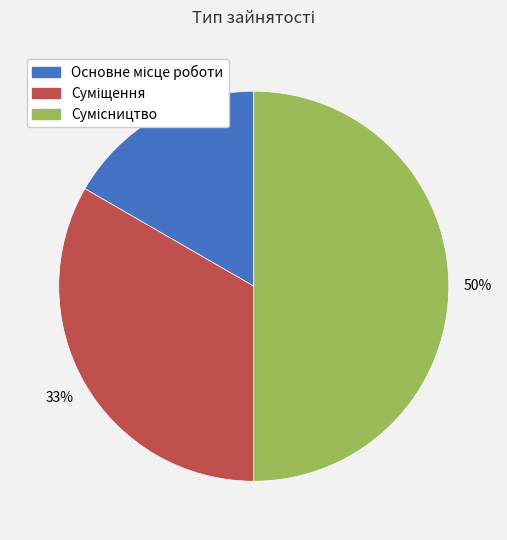

To the nearest percent, what is the difference between the largest and smallest slice percentages?

33%